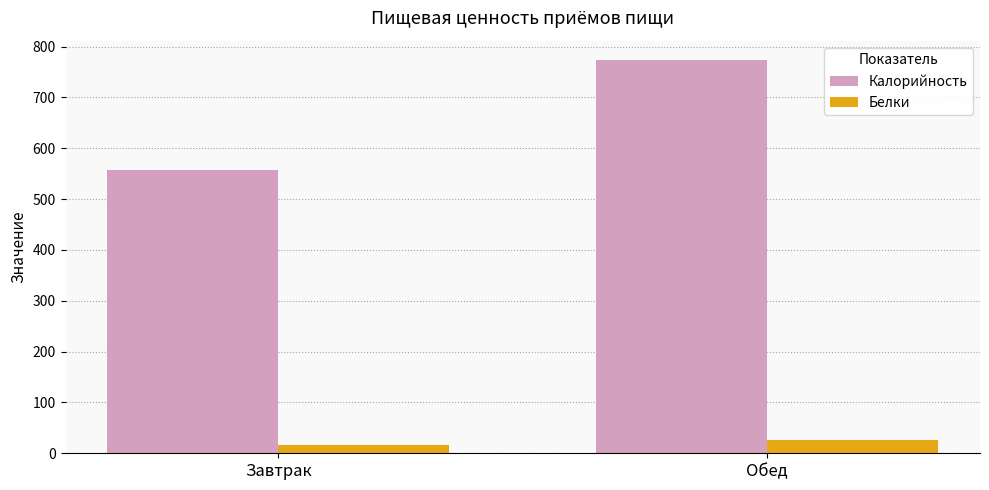

How many groups of bars are there?

2